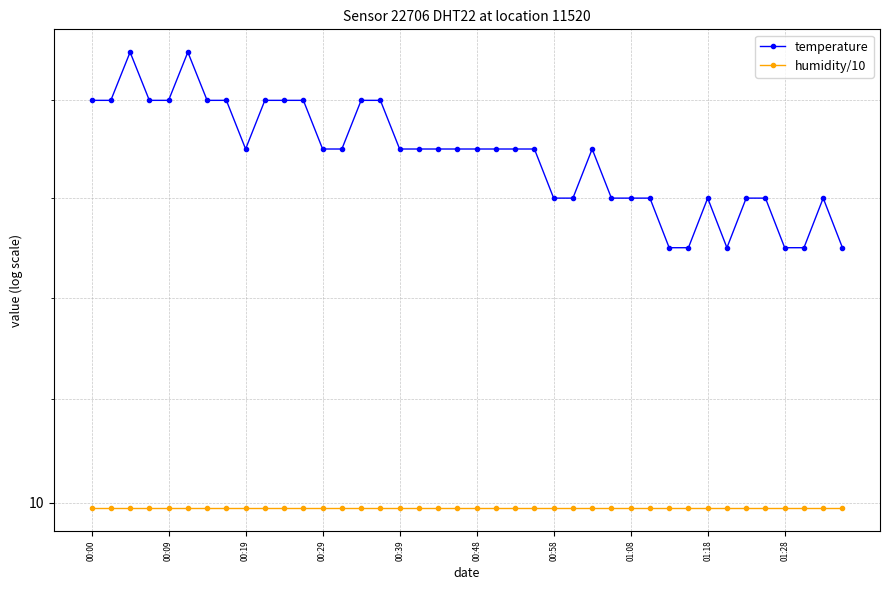

What is the greatest value displayed?

10.9